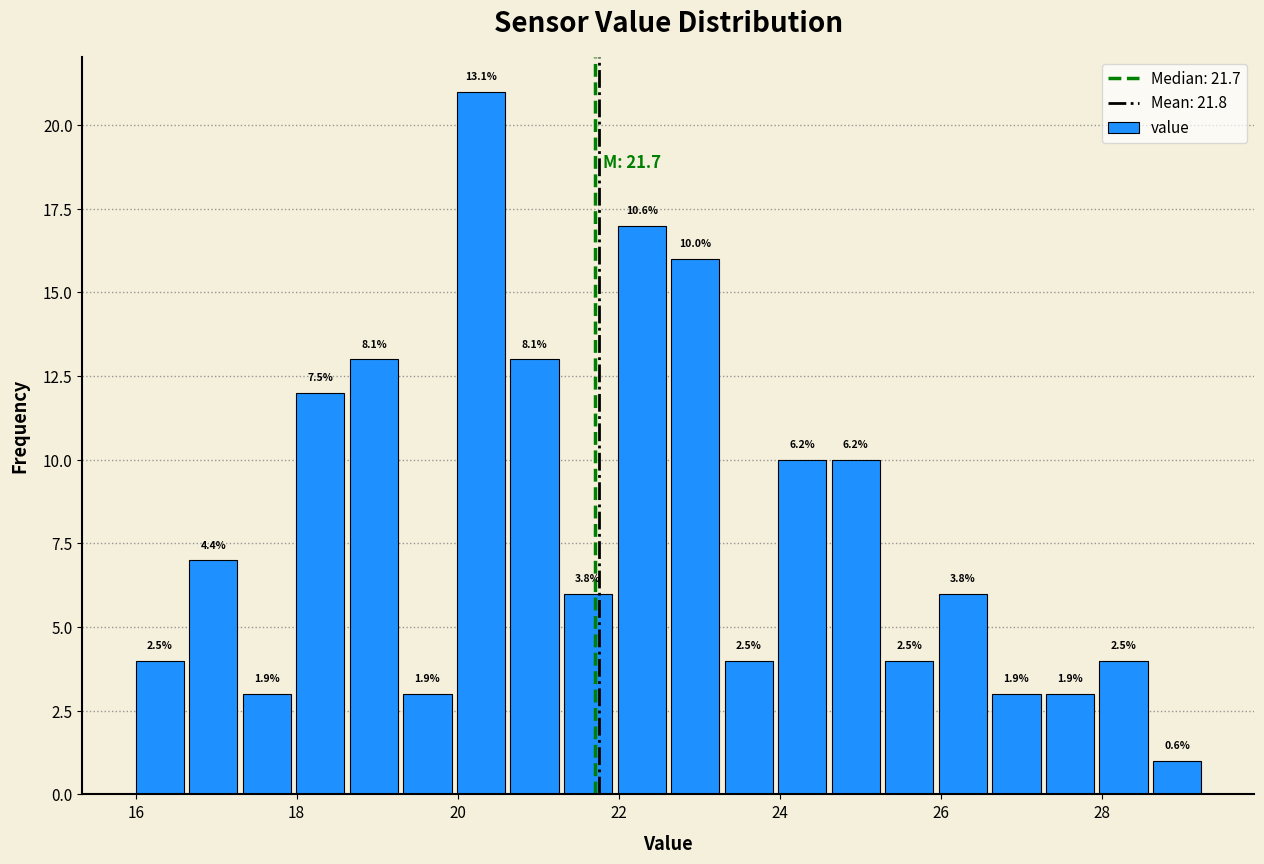

Read against the x-axis, roughly where is the centre of the tallest bar?

20.2